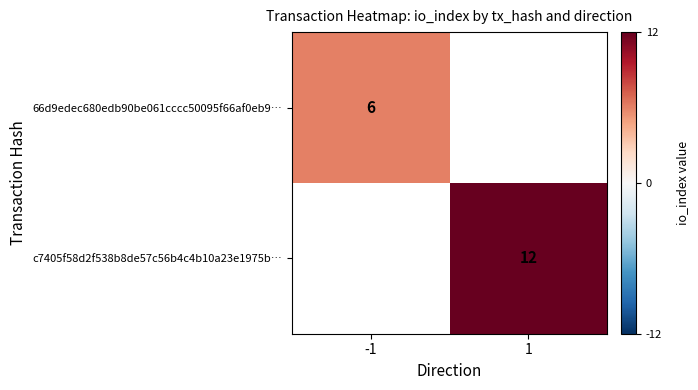

The value of 66d9edec680edb90be061cccc50095f66af0eb9… at -1 is 10.1. True or false?

False